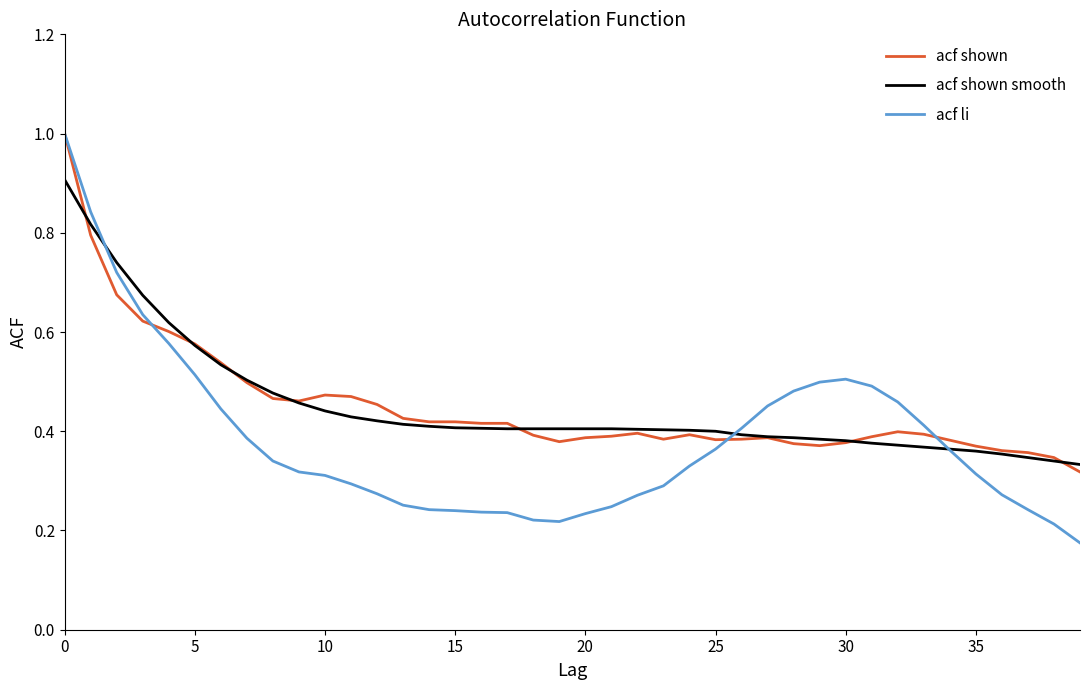

What is the maximum value for acf li?

1.0